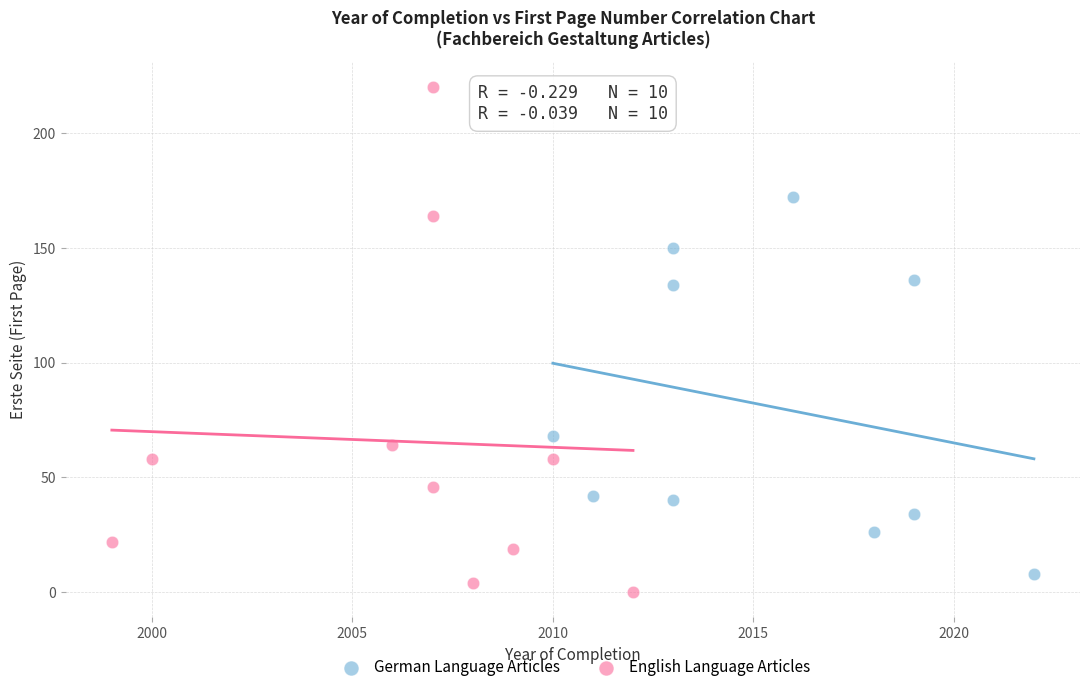

What are all the series names shown in the legend?

German Language Articles, English Language Articles